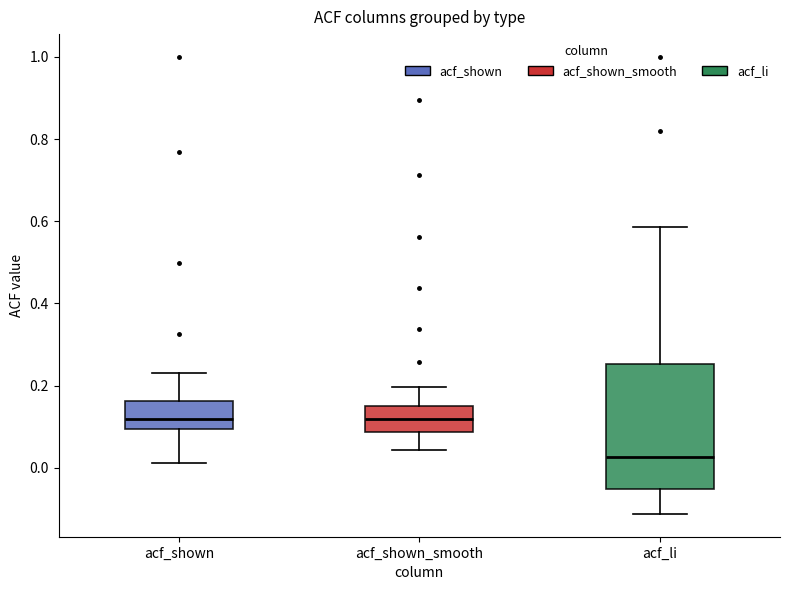

Reading left to right, read every box against the y-axis: the position of its median line, the range the box covers, and the ends of its whiskers. The values are not printed on the chart, so give them approximately, as read against the axis.

acf_shown: median 0.12, box 0.10 to 0.16, whiskers 0.02 to 0.24
acf_shown_smooth: median 0.12, box 0.08 to 0.16, whiskers 0.04 to 0.20
acf_li: median 0.02, box -0.06 to 0.26, whiskers -0.12 to 0.58